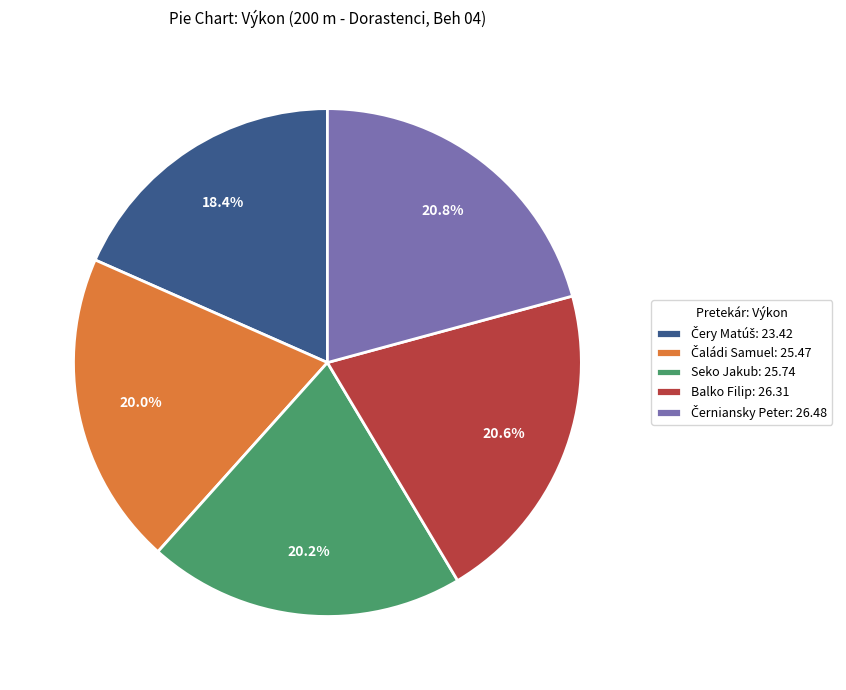

Approximately how many times larger is the value at Seko Jakub: 25.74 compared to Balko Filip: 26.31?

1.0